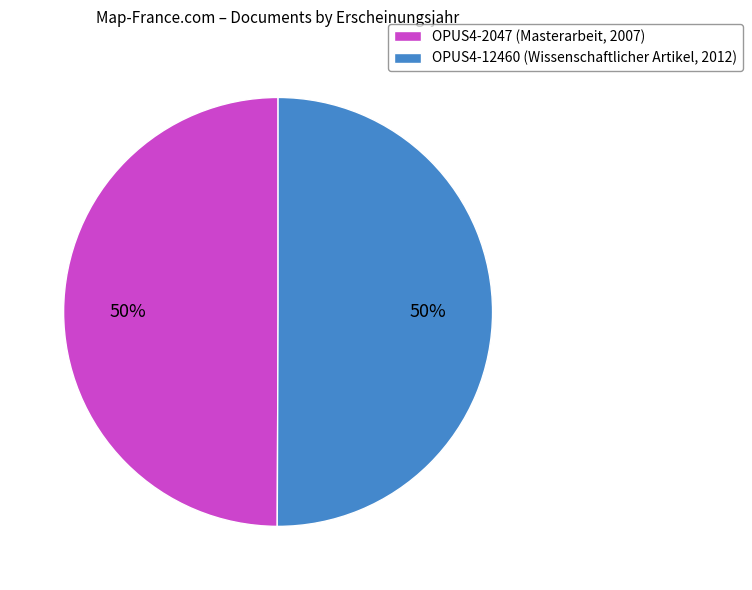

What is the ratio of the value at OPUS4-2047 (Masterarbeit, 2007) to the value at OPUS4-12460 (Wissenschaftlicher Artikel, 2012)?

1.0